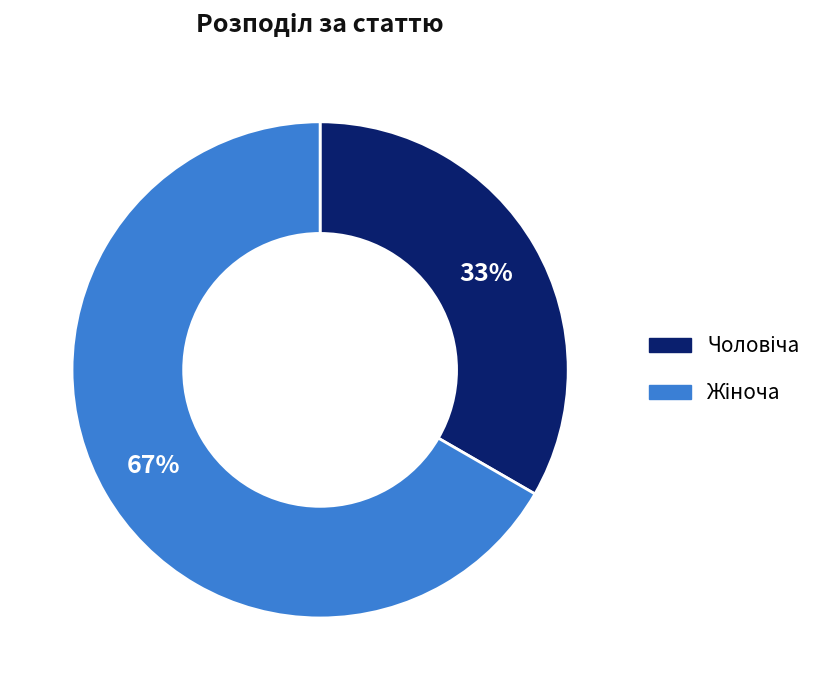

Is there any slice that represents more than half of the pie?

Yes